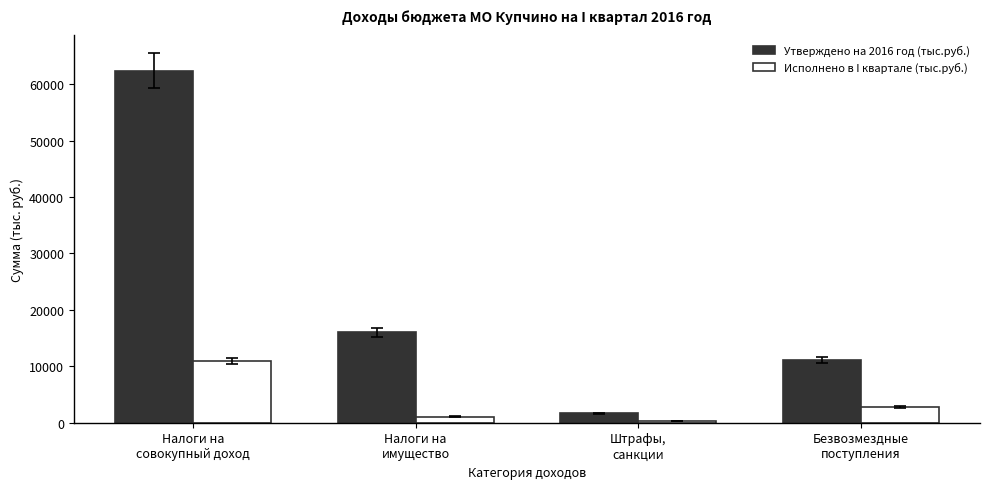

At Налоги на
имущество, list the series in order from largest to smallest.

Утверждено на 2016 год (тыс.руб.), Исполнено в I квартале (тыс.руб.)